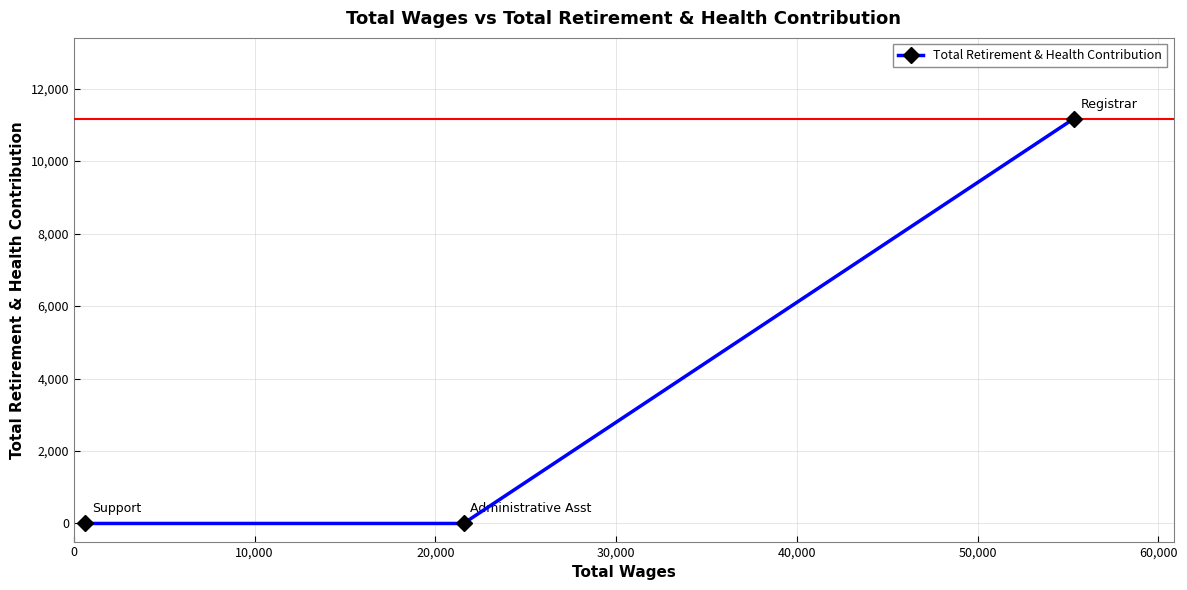

What is the average value?

3722